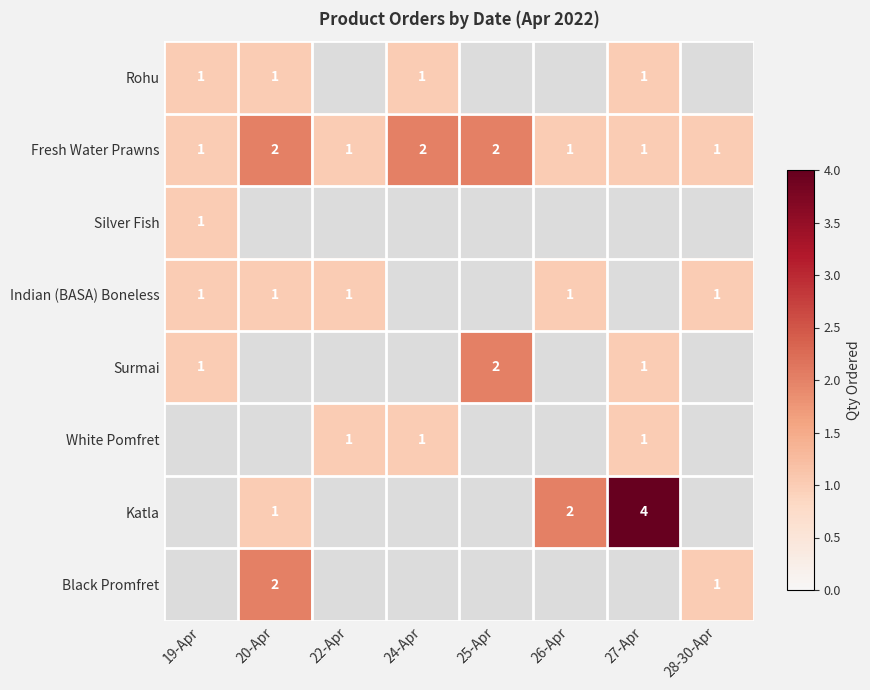

At how many categories does at least one series exceed 0?

8